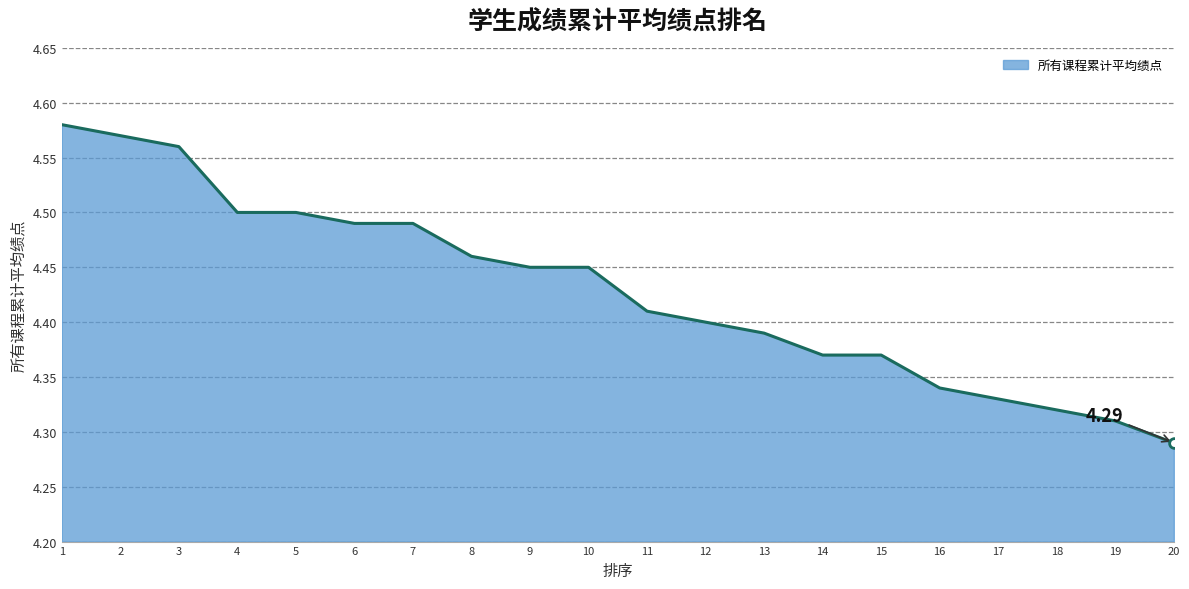

Approximately how many times larger is the value at 19 compared to 4?

1.0